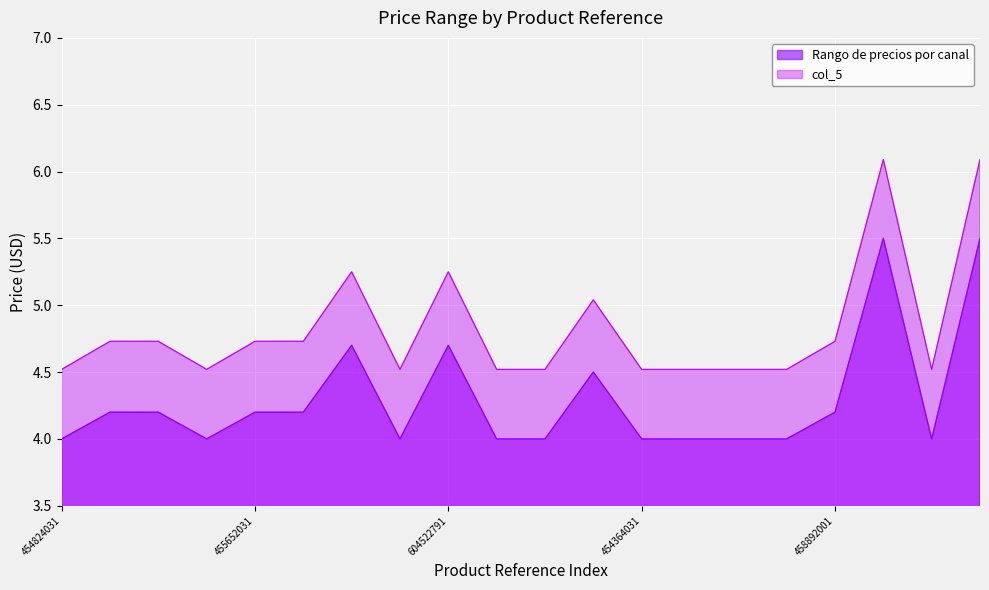

Which series changed the most between 458892001 and 335804031?

col_5